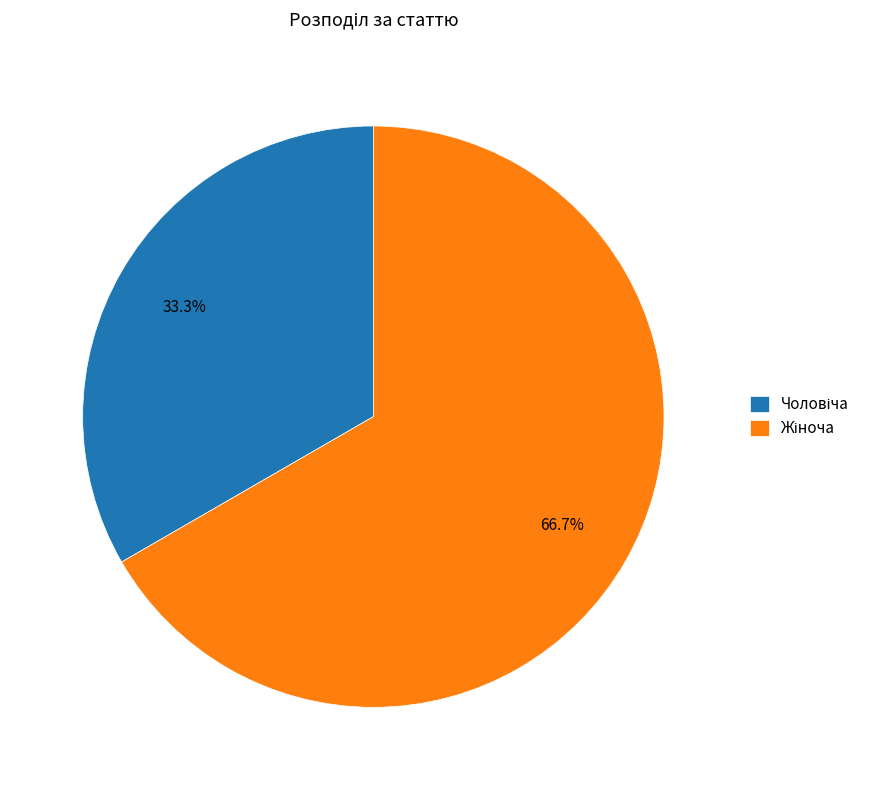

How many slices are in this pie chart?

2